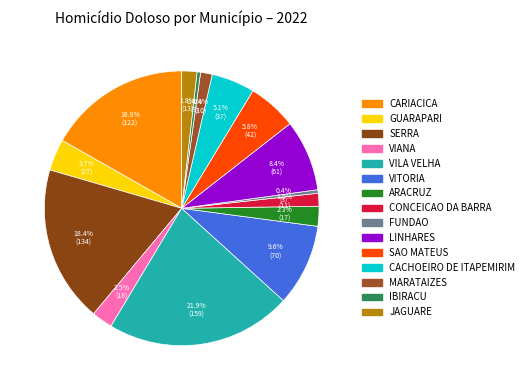

Between VILA VELHA and CARIACICA, which is larger?

VILA VELHA